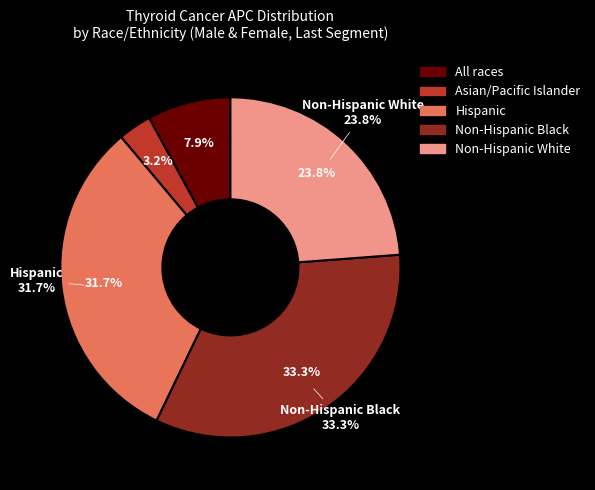

Is it true that Asian/Pacific Islander is 80% of the pie?

False